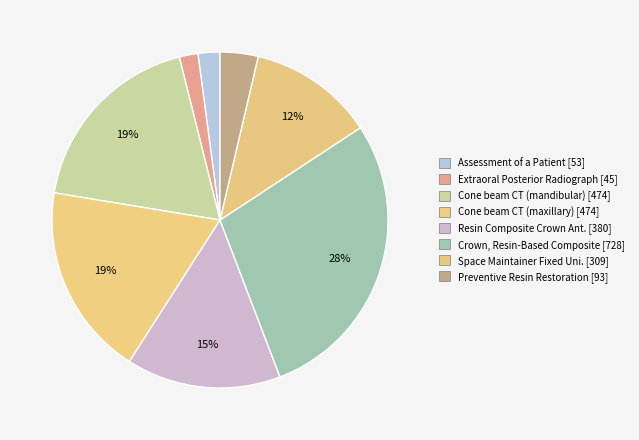

How many slices are in this pie chart?

8